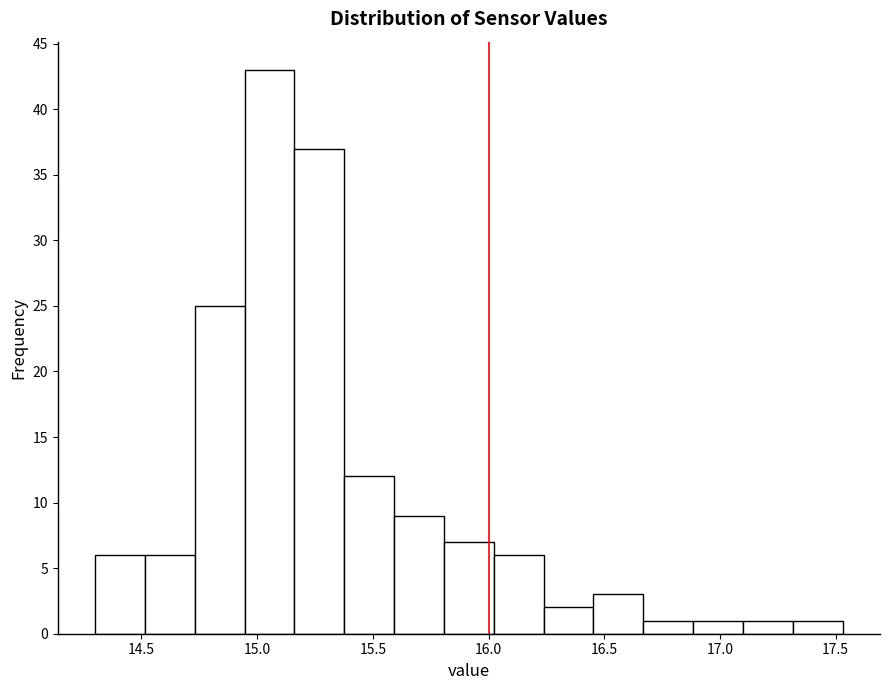

Over which range of the x-axis is the bar tallest?

14.95 to 15.15